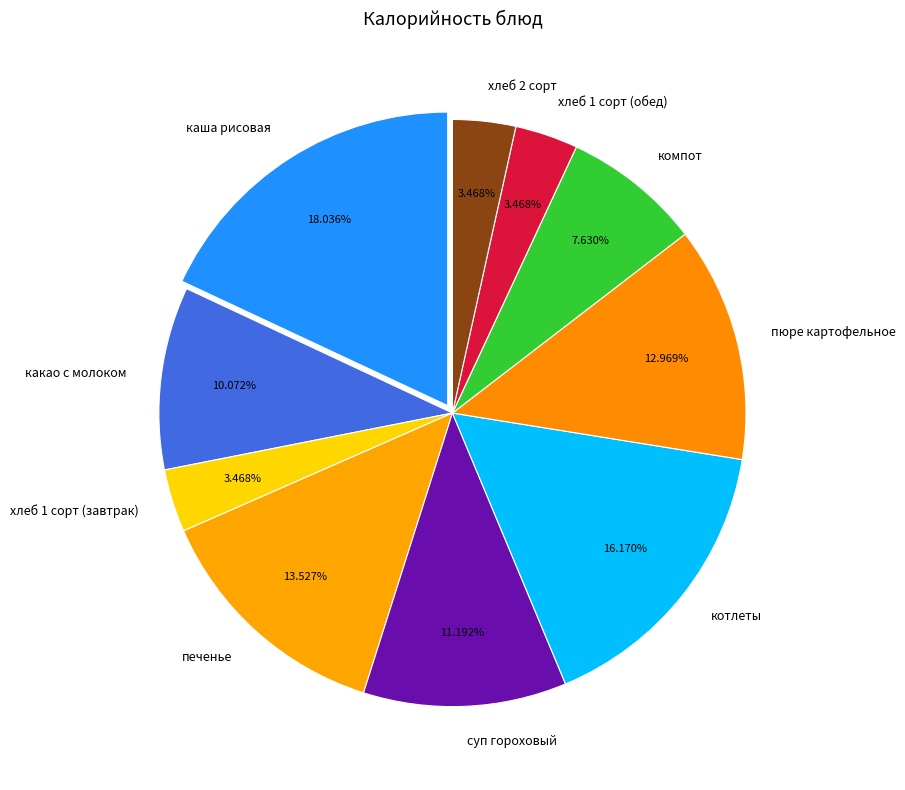

Which slice is the largest?

каша рисовая